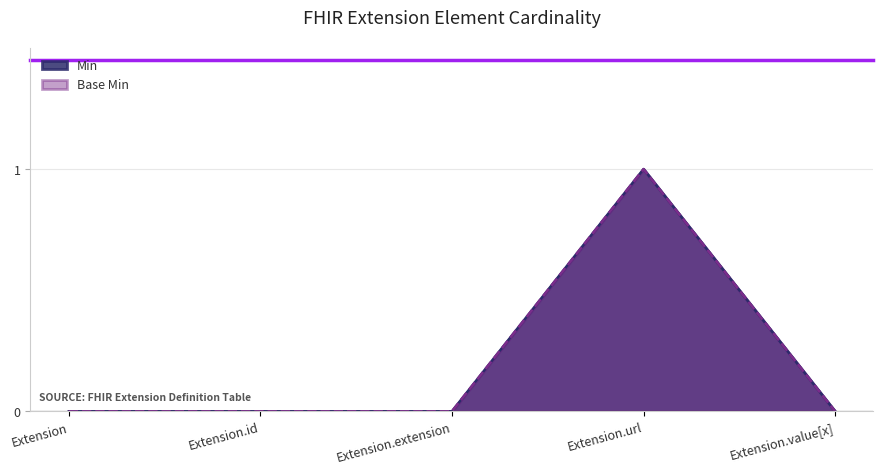

Reading left to right, extract all data points from this chart.

Min: Extension=0	Extension.id=0	Extension.extension=0	Extension.url=1	Extension.value[x]=0
Base Min: Extension=0	Extension.id=0	Extension.extension=0	Extension.url=1	Extension.value[x]=0